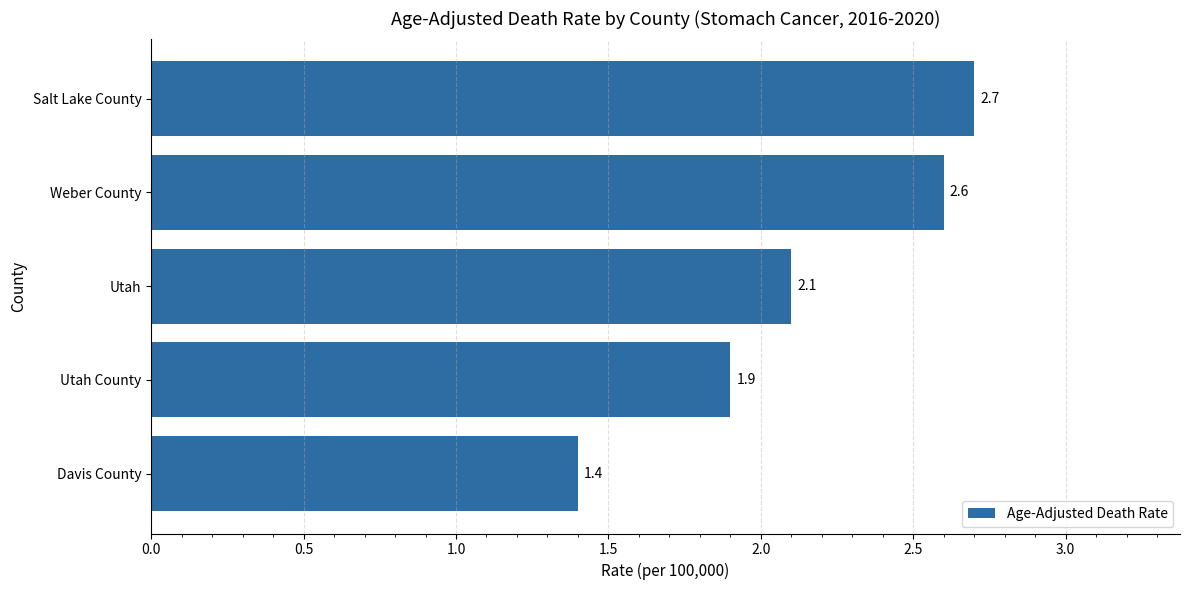

How many data points does each series have?

5